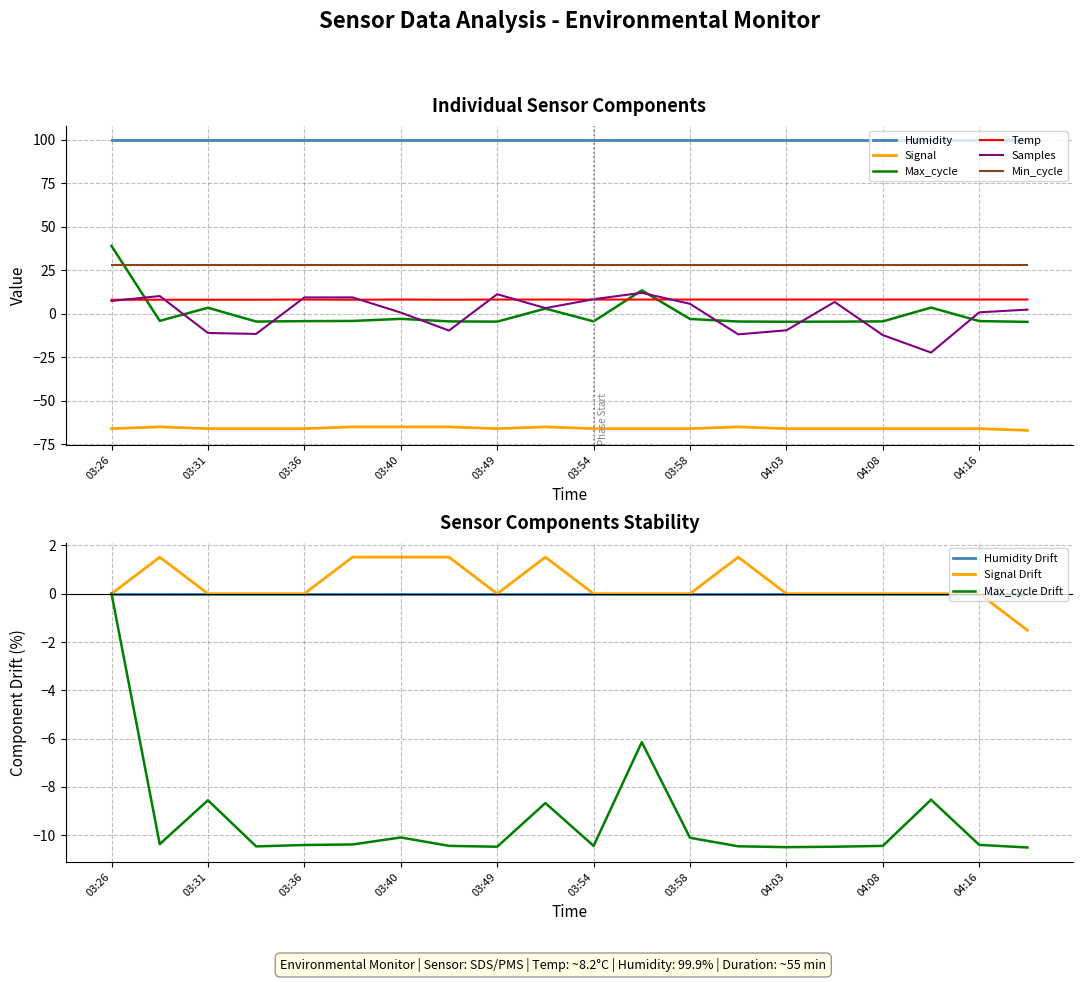

At which label does Samples reach its peak?

03:56